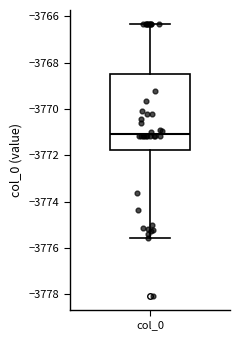

Where is the upper edge of the box for col_0 on the y-axis? The values are not printed on the chart, so give them approximately, as read against the axis.

-3768.4